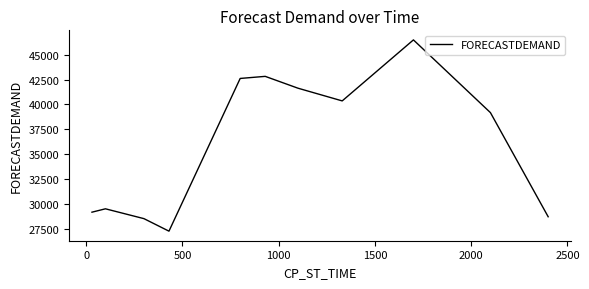

What is the greatest value displayed?

46490